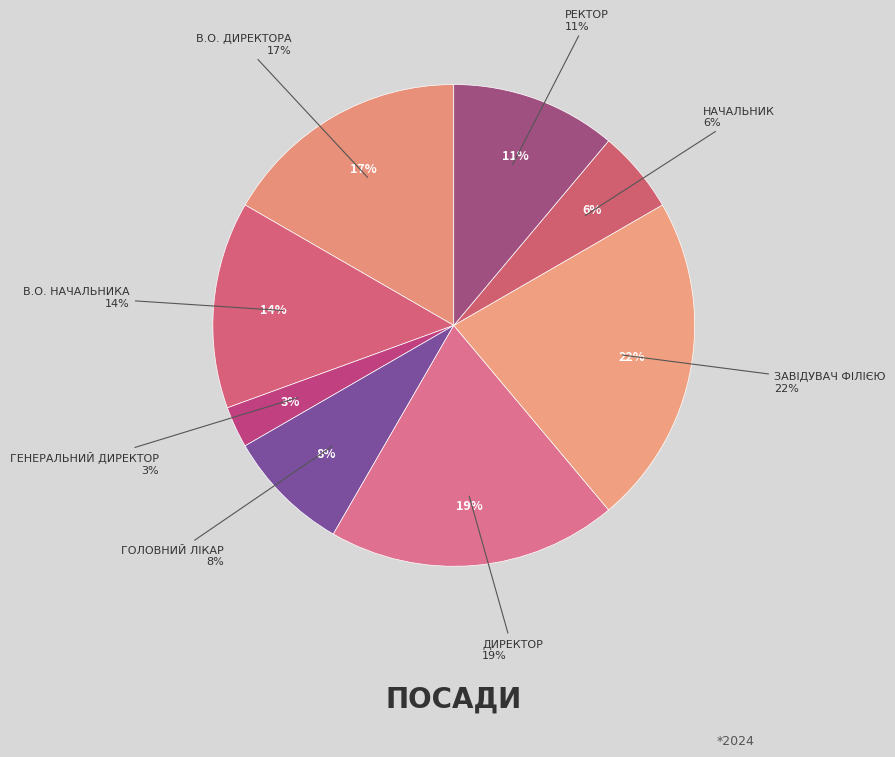

Rank the categories by value from highest to lowest.

Завідувач філією, Директор, В.о. директора, В.о. начальника, Ректор, Головний лікар, Начальник, Генеральний директор